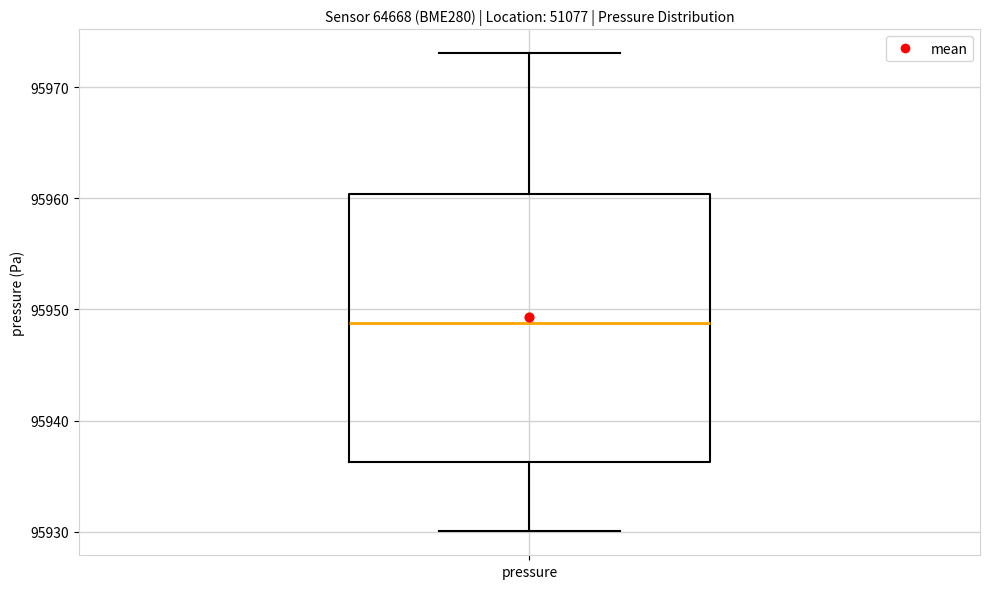

Read this box plot against the y-axis: the position of the median line, the range covered by the box, and the ends of both whiskers. The values are not printed on the chart, so give them approximately, as read against the axis.

median 95949, box 95936 to 95960, whiskers 95930 to 95973